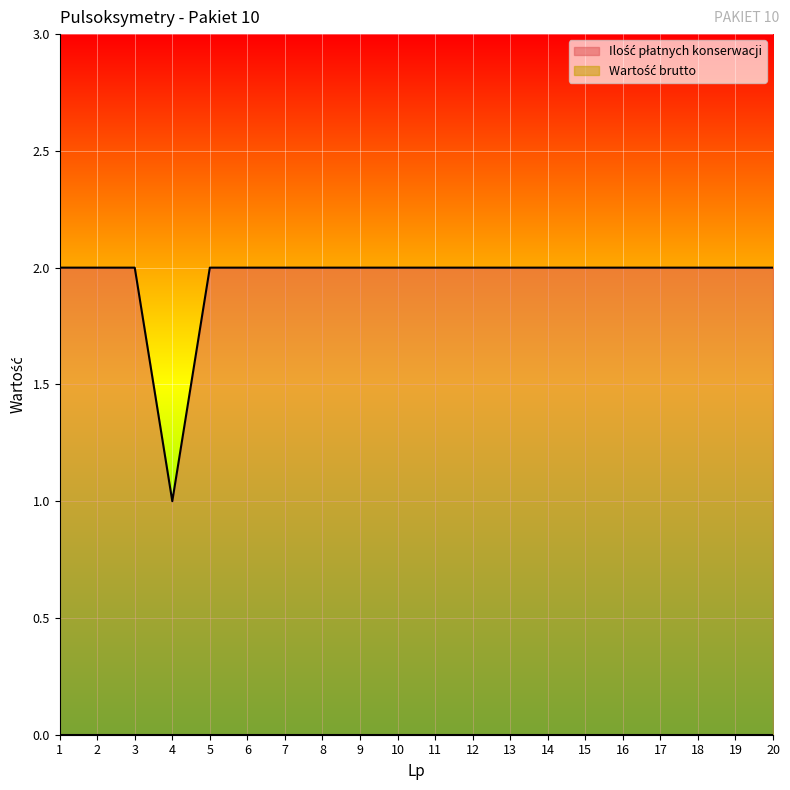

What is the value of the 2nd point from the left?

2